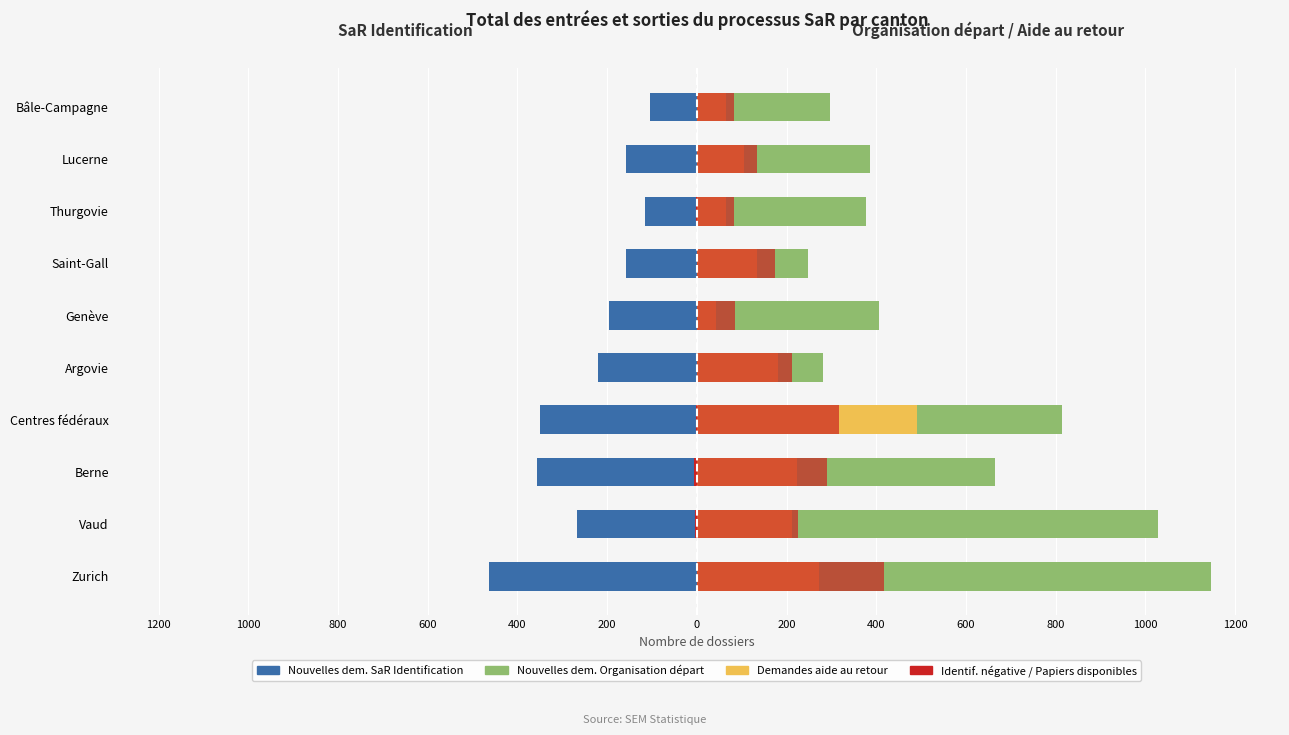

Is the value of Identif. négative at Zurich greater than the value of Nouvelles dem. Organisation départ at Thurgovie?

No